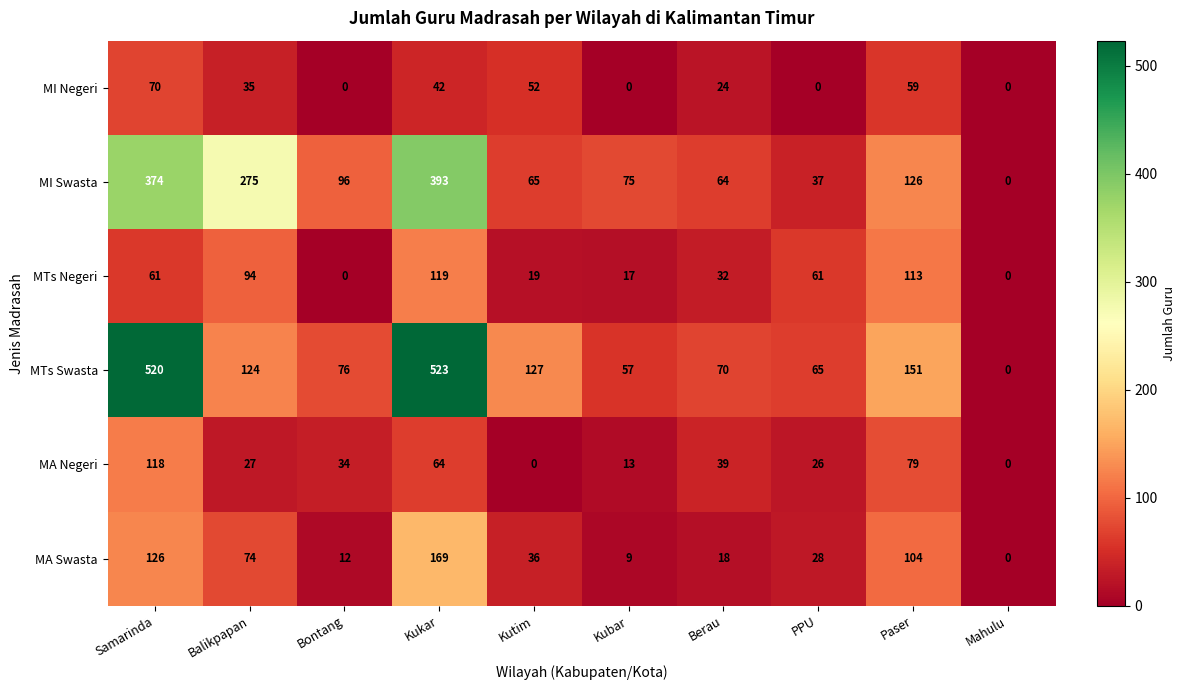

How many series are shown in this chart?

6